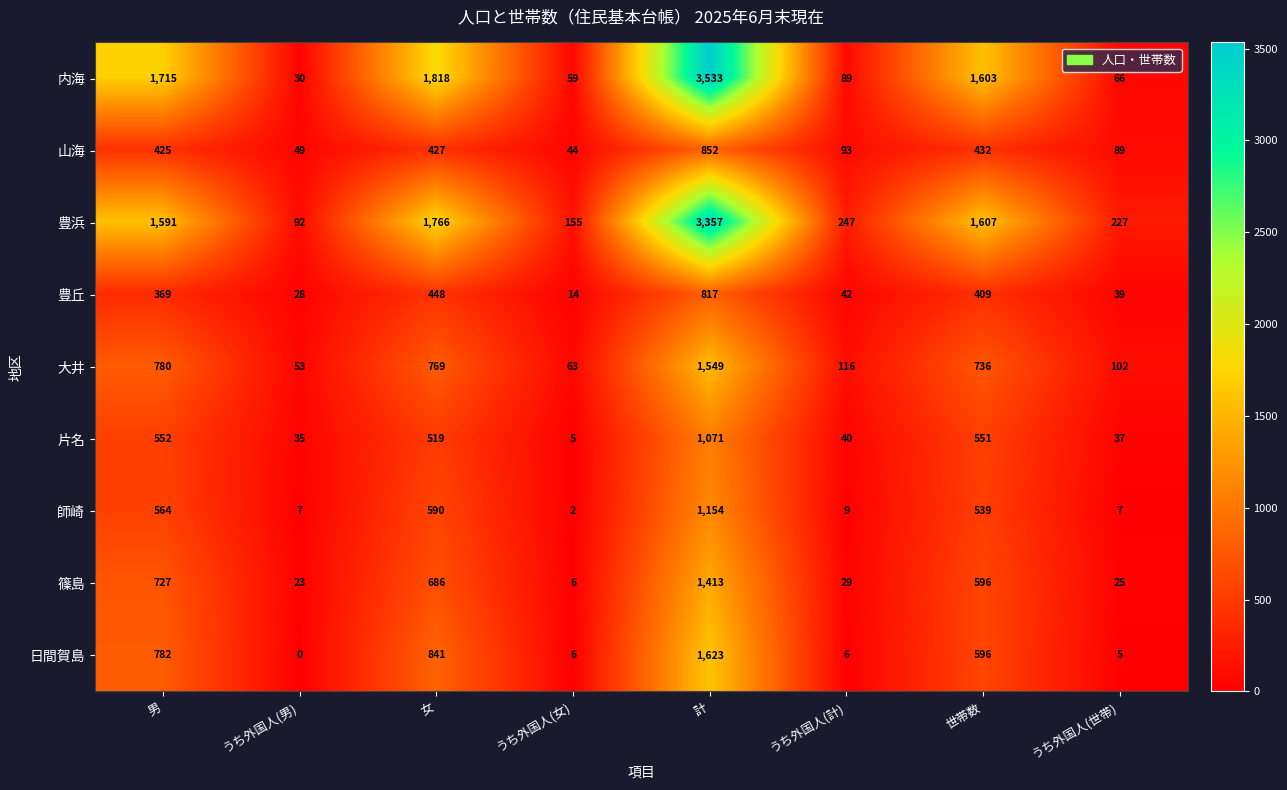

At うち外国人(男), list the series in order from largest to smallest.

豊浜, 大井, 山海, 片名, 内海, 豊丘, 篠島, 師崎, 日間賀島